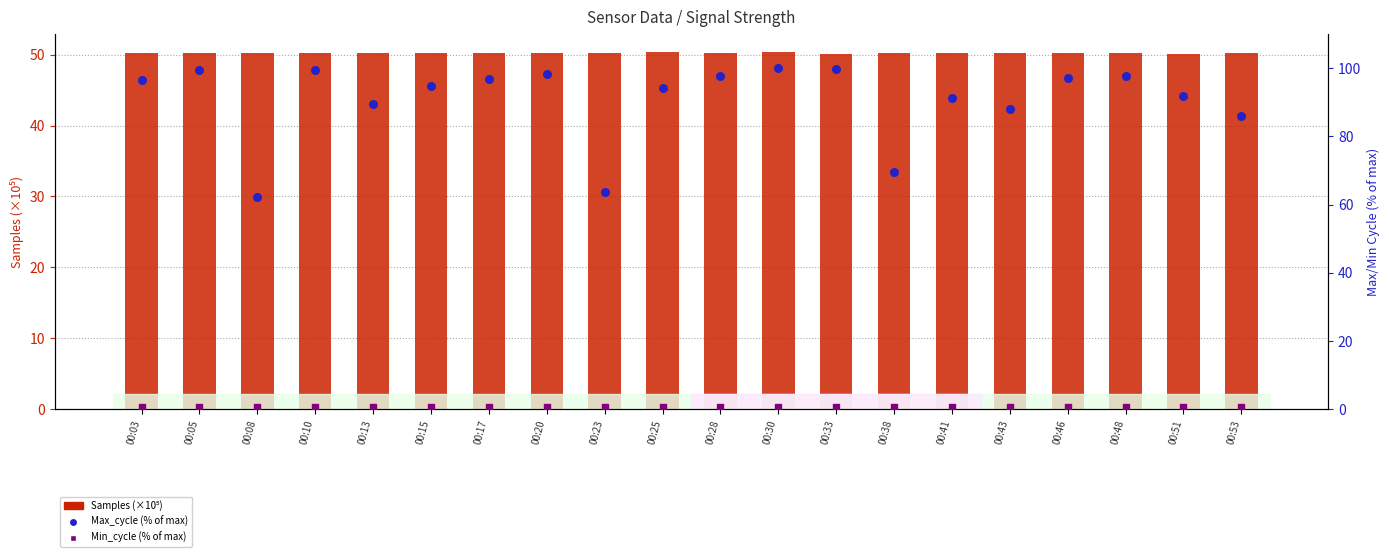

What are all the series names shown in the legend?

Samples (×10⁵), Max_cycle (% of max), Min_cycle (% of max)